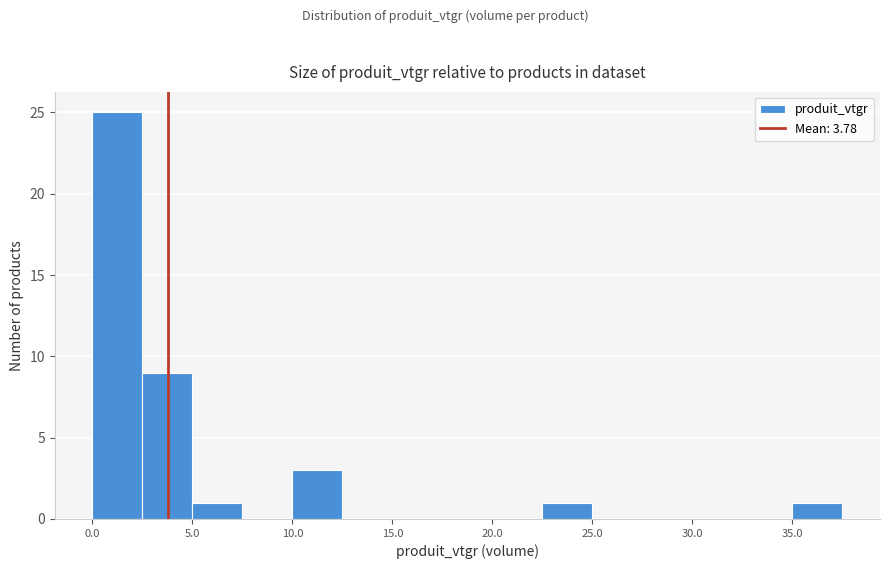

How tall is the bar that spans 10.0 to 12.5 on the x-axis? The values are not printed on the chart, so give them approximately, as read against the axis.

3